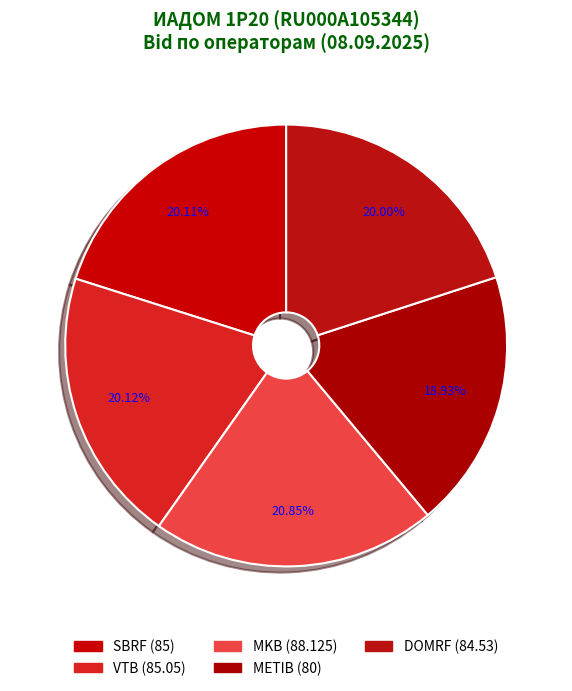

How many slices are in this pie chart?

5